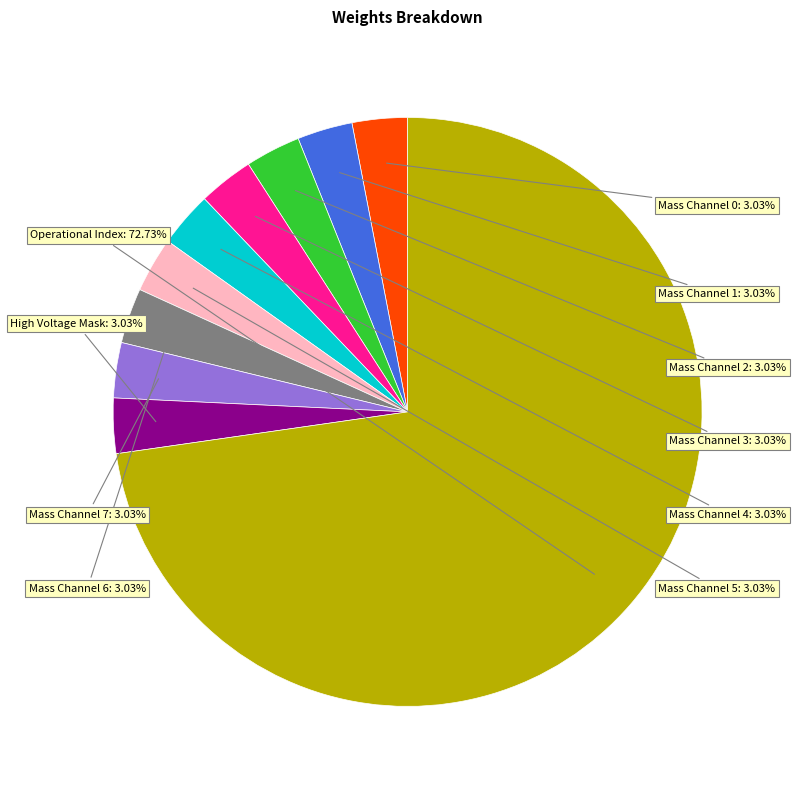

How many segments does this pie chart have?

10